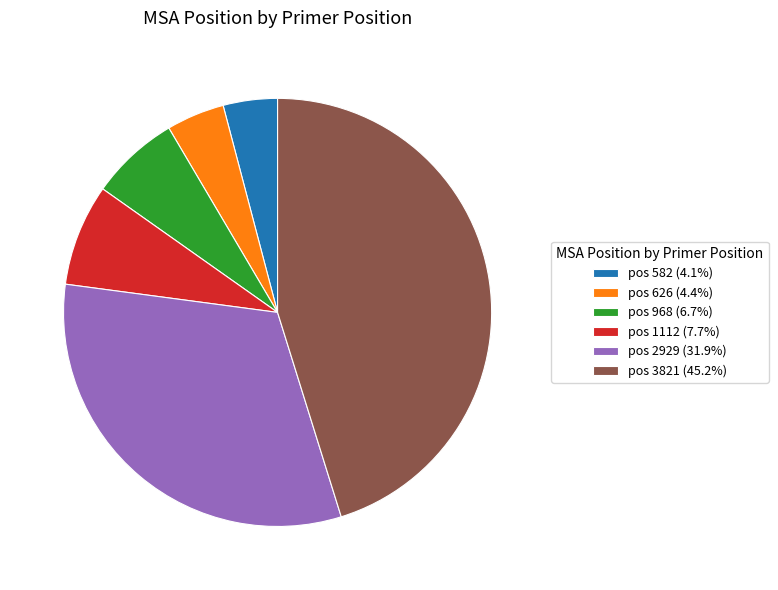

Does pos 1112 (7.7%) represent more than half of the total?

No